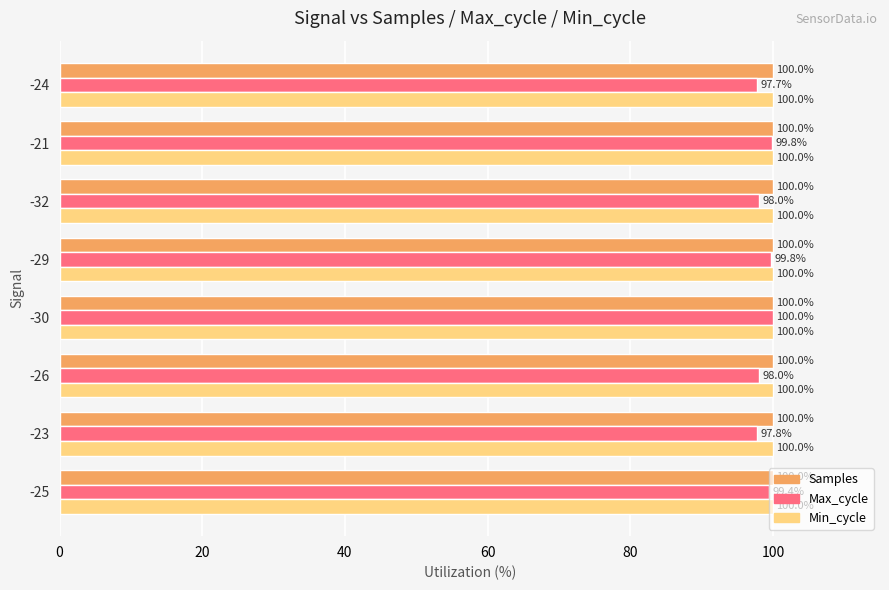

Is it true that Min_cycle equals 100.0 at -21?

True